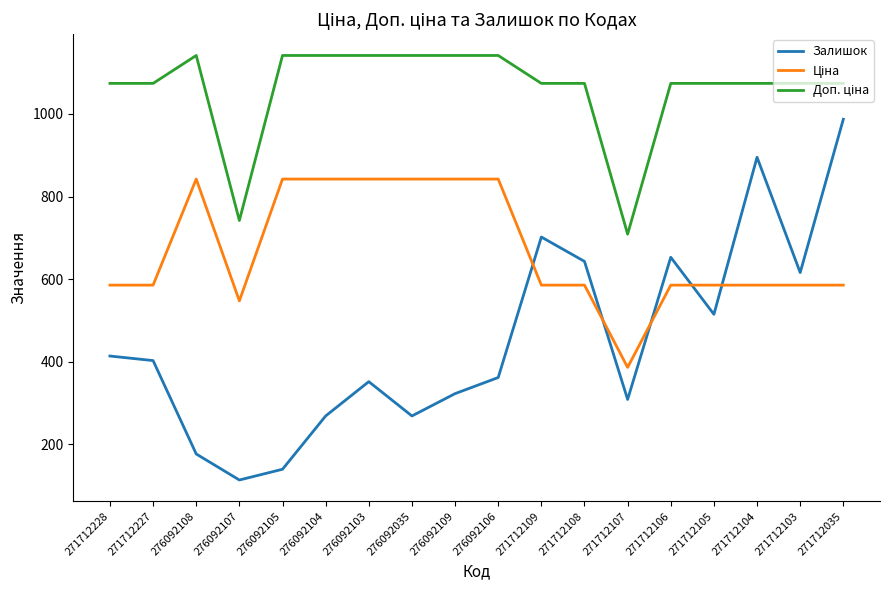

Which label corresponds to the smallest value in the chart?

276092107